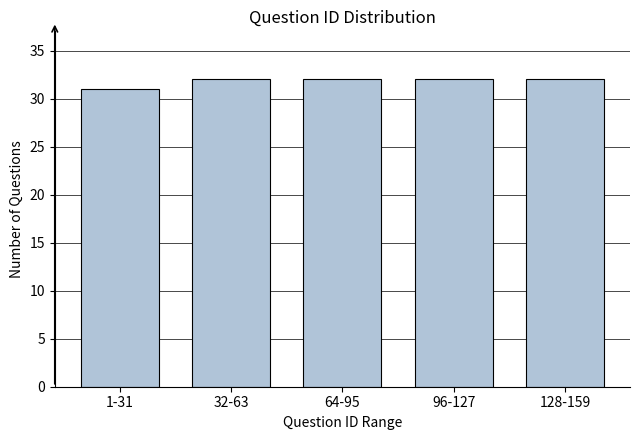

Reading right to left, transcribe all the data shown in this chart.

128-159=32	96-127=32	64-95=32	32-63=32	1-31=31